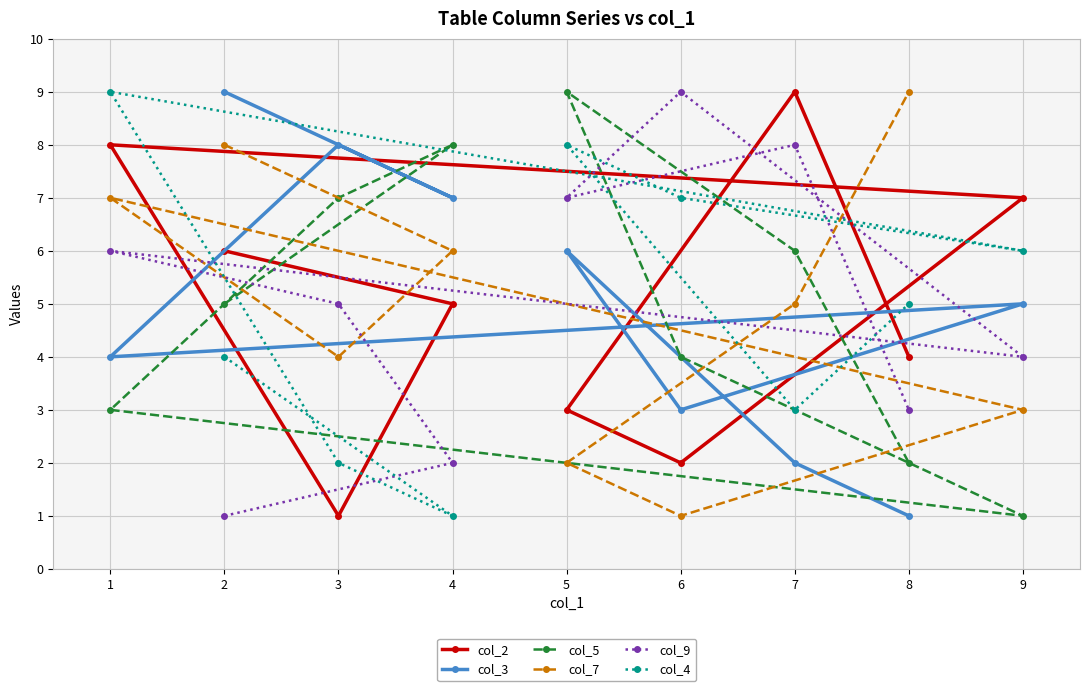

What is the approximate value of col_9 at 2?

1